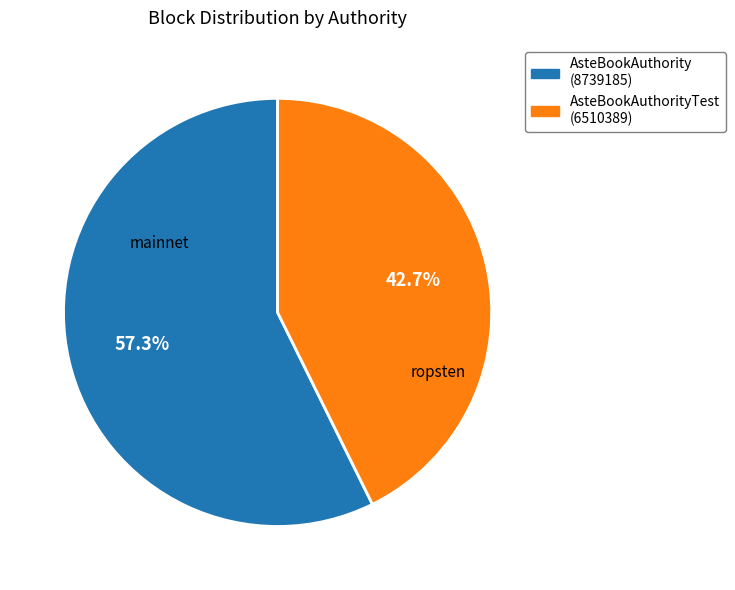

Does any single category account for the majority?

Yes